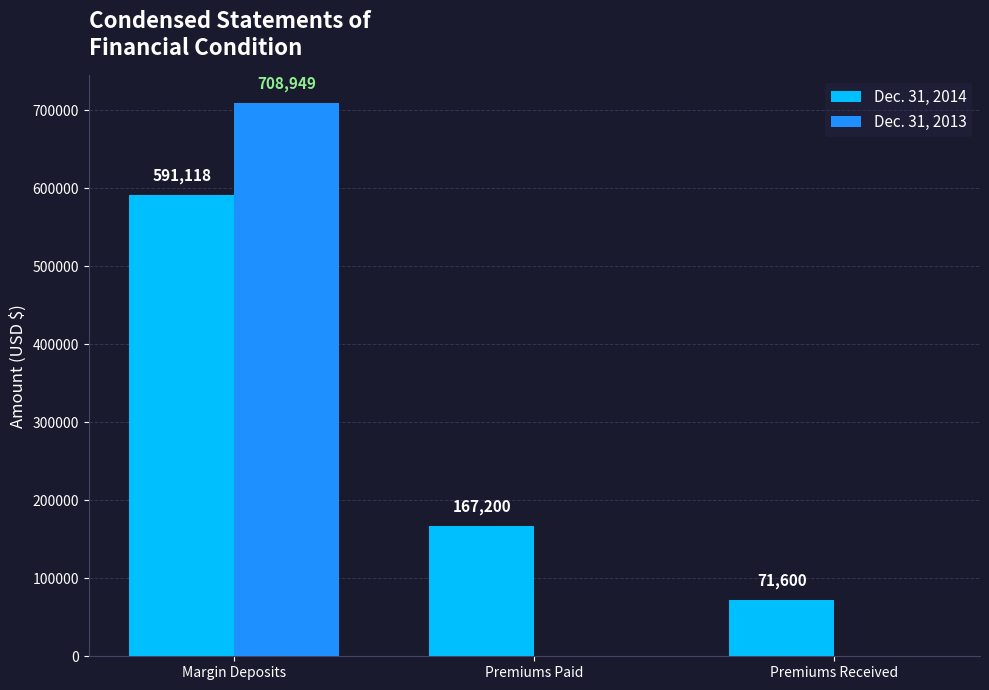

What is the sum of all Dec. 31, 2014 values?

829918